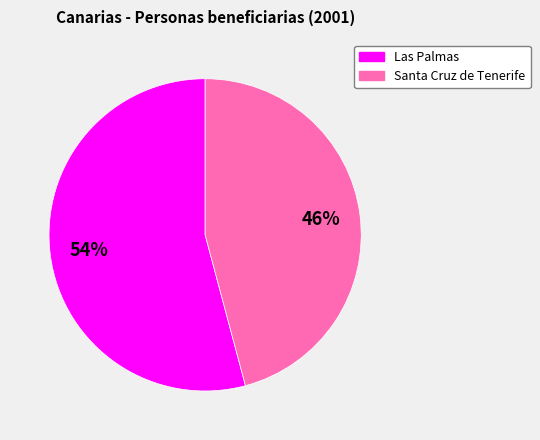

Is it true that Las Palmas is 40% of the pie?

False